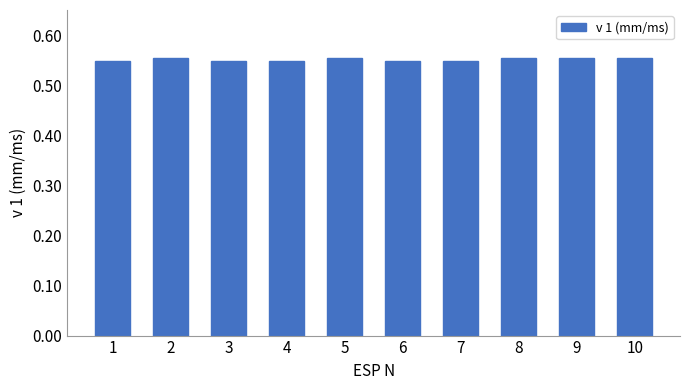

How many values are between 0 and 1?

10